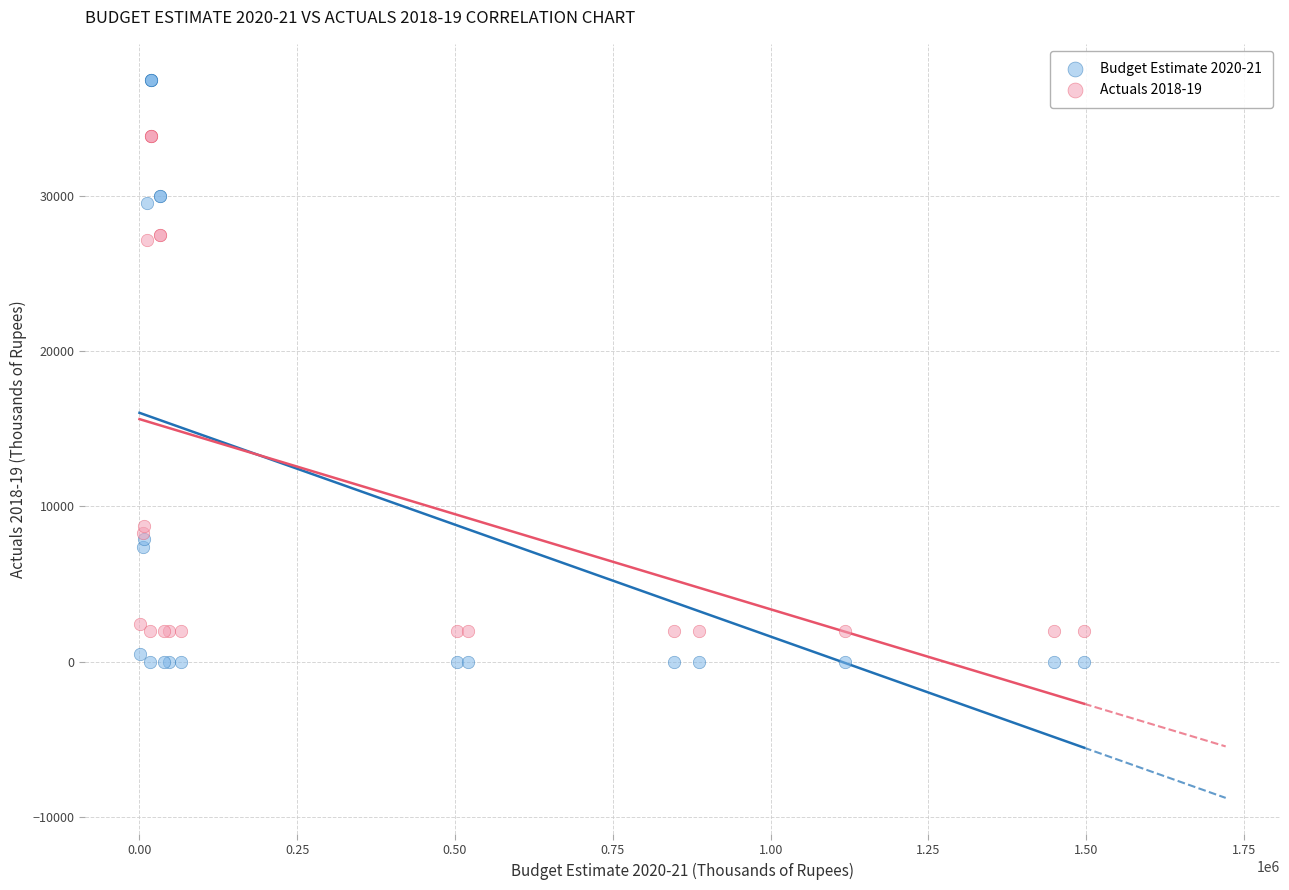

Which series contains the highest Y value?

Budget Estimate 2020-21